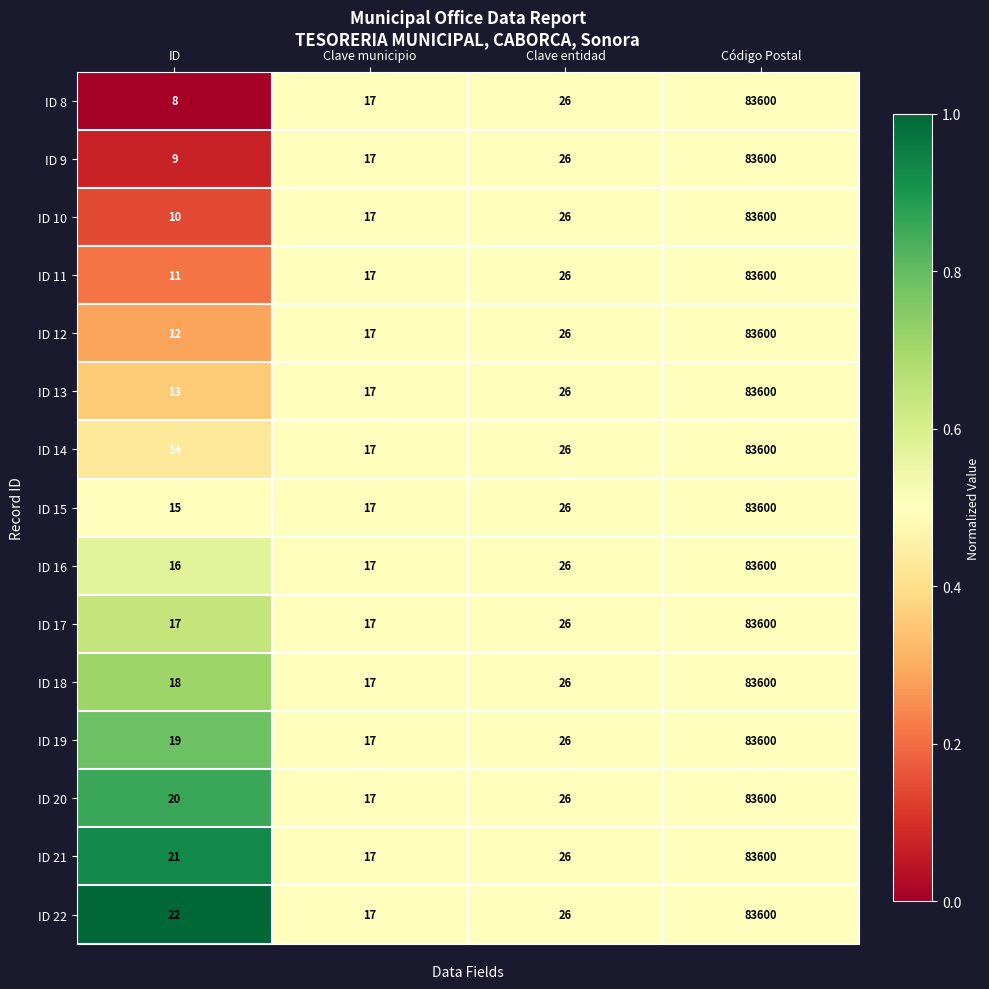

The ID 22 series shows 17 at Clave municipio. True or false?

True